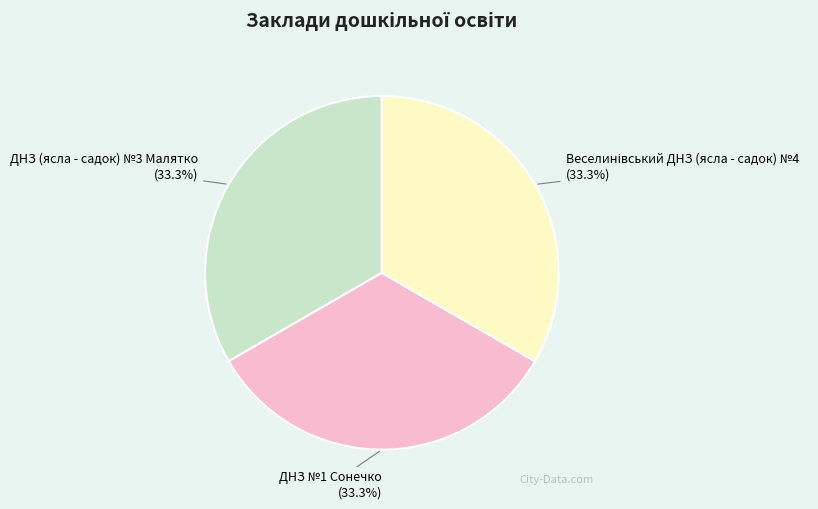

Combined, what portion of the pie is ДНЗ (ясла - садок) №3 Малятко (33.3%) and ДНЗ №1 Сонечко (33.3%)?

66.7%